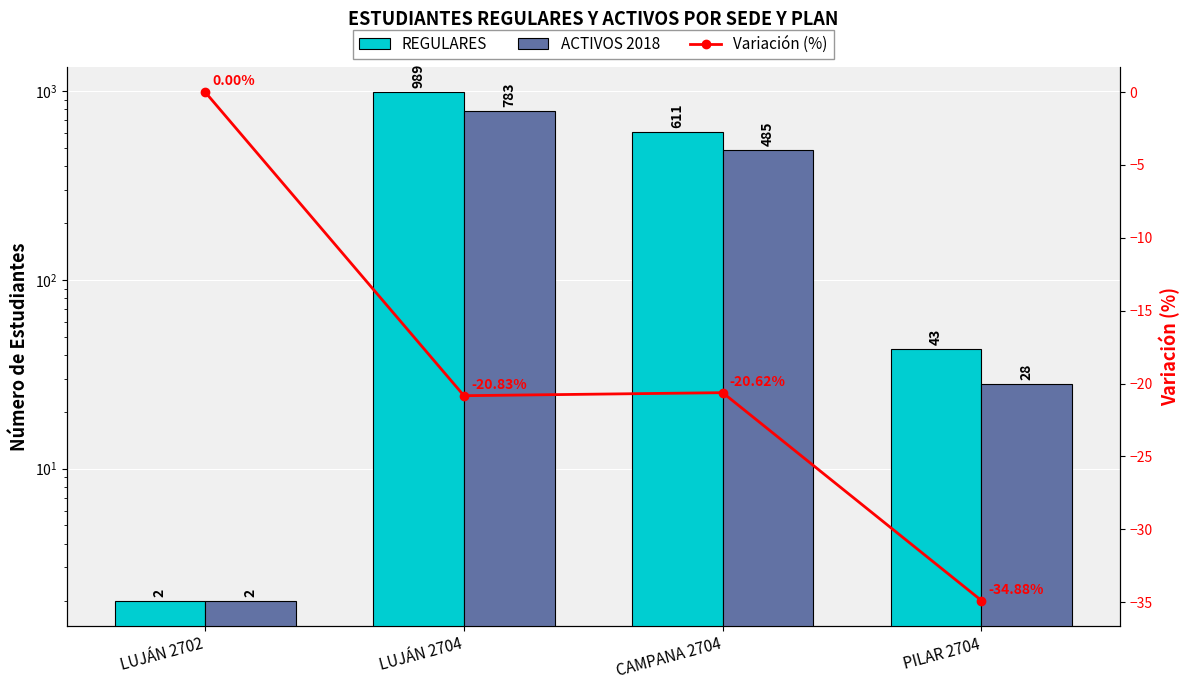

What is the minimum value for REGULARES?

2.0